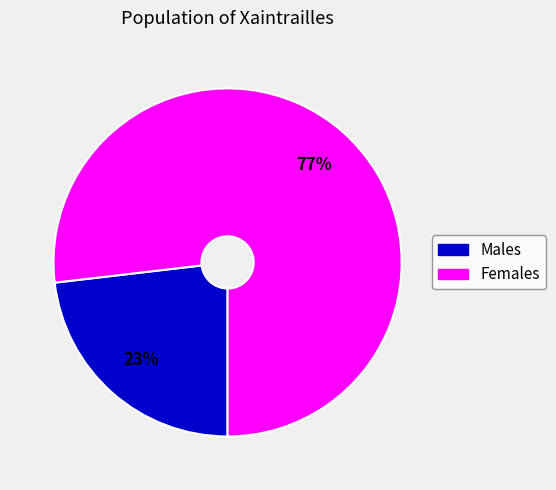

Count the number of slices in the pie.

2